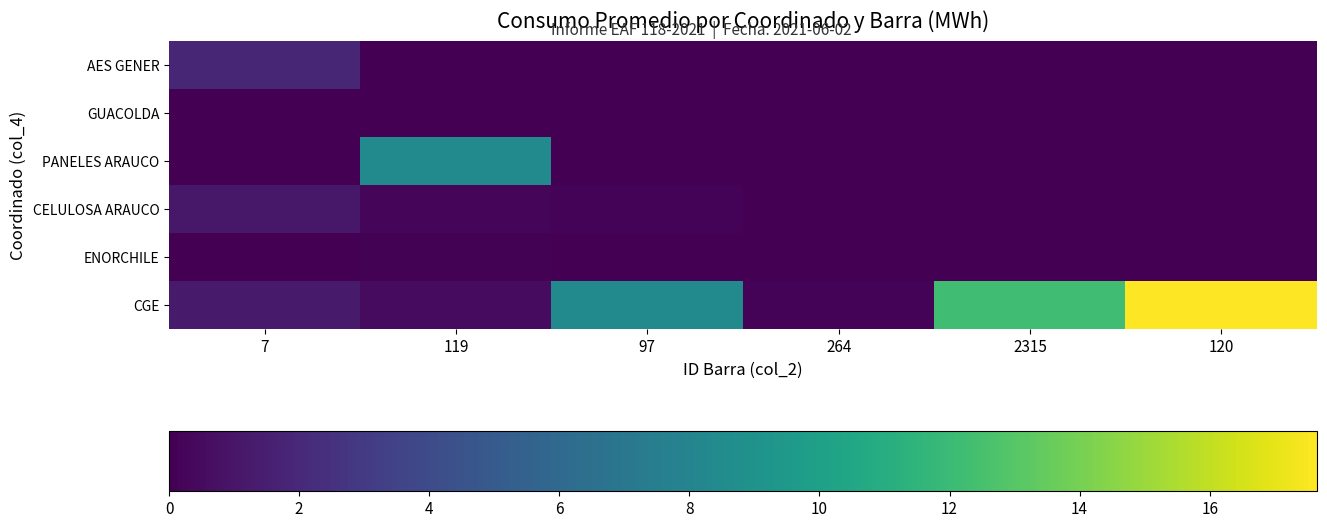

Which label corresponds to the largest value in the chart?

120